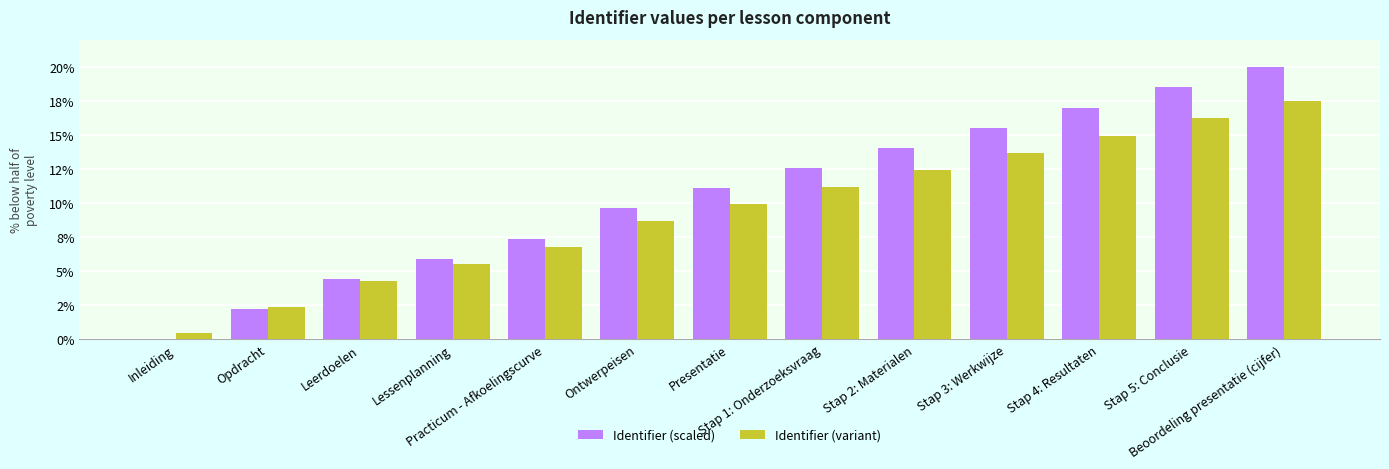

Does the chart contain stacked bars?

No